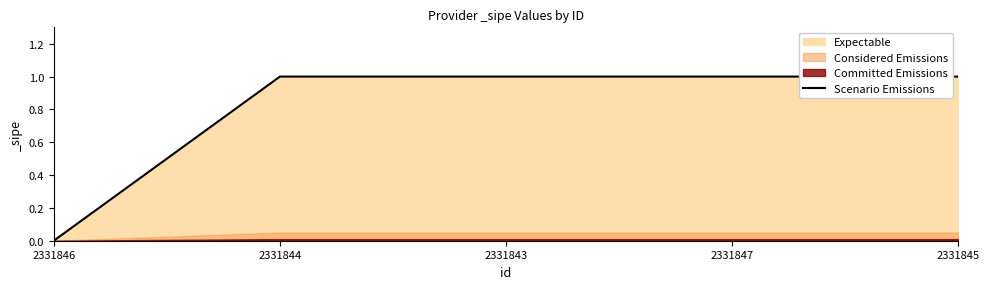

What is the greatest value displayed?

1